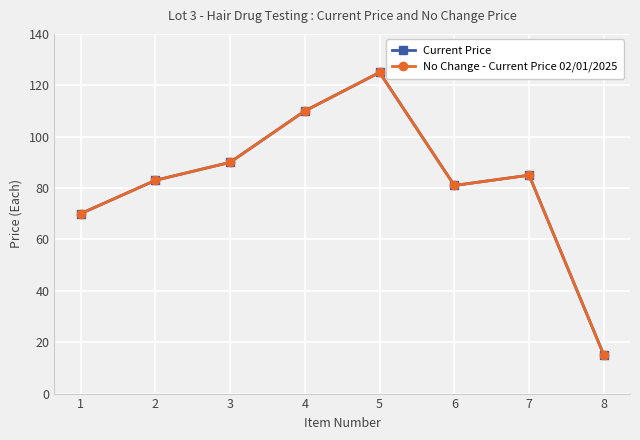

The Current Price series shows 97 at 1. True or false?

False